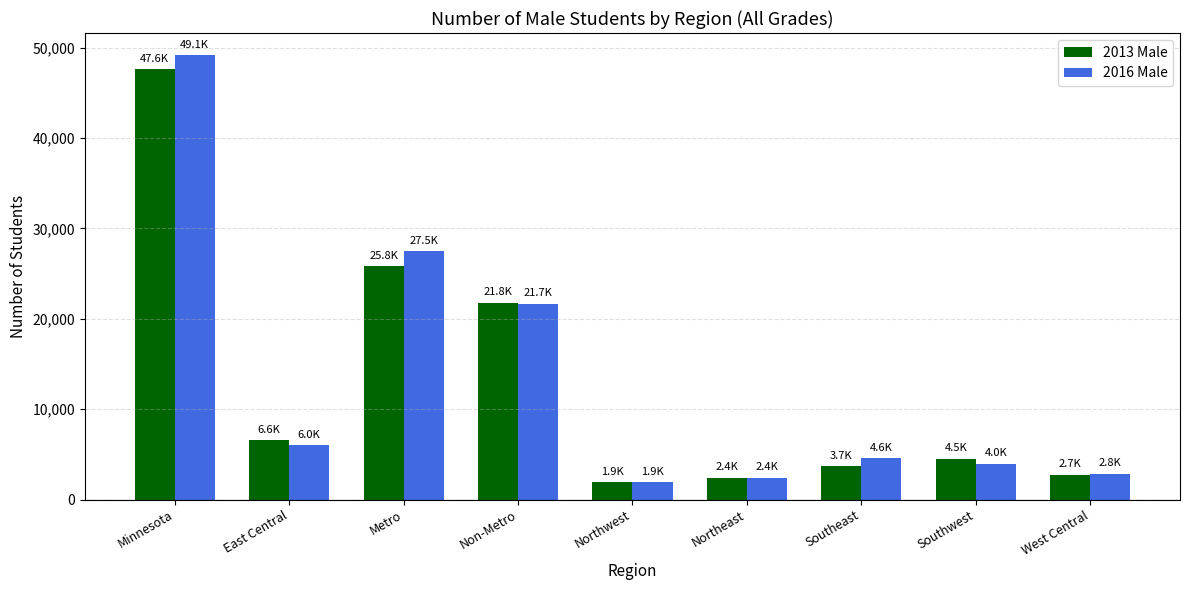

The 2013 Male series shows 4507 at Southwest. True or false?

True